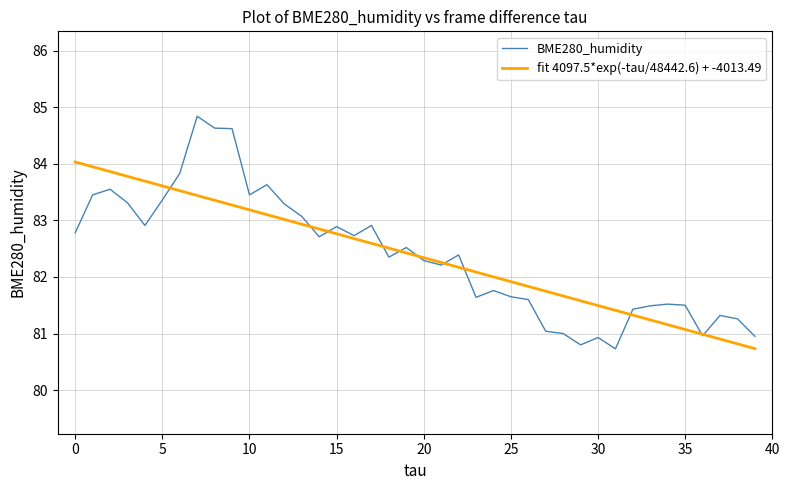

Rank the series by their maximum value, from highest to lowest.

BME280_humidity, fit 4097.5*exp(-tau/48442.6) + -4013.49